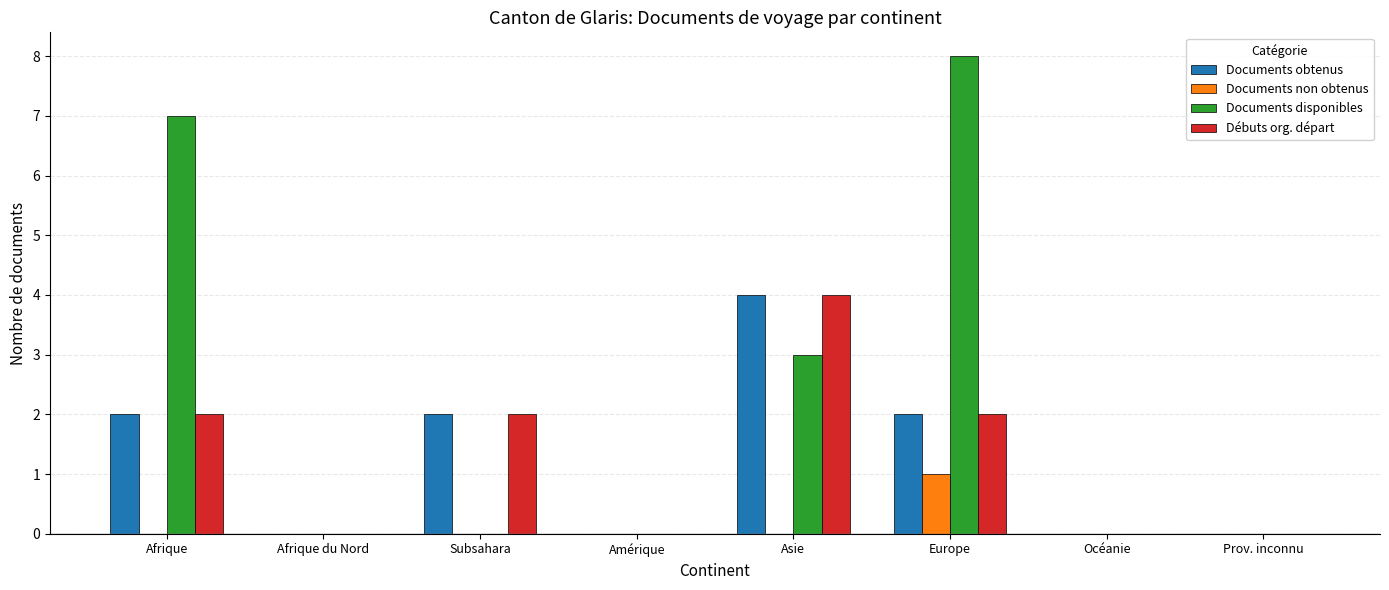

Is it true that Documents disponibles equals 4 at Afrique?

False